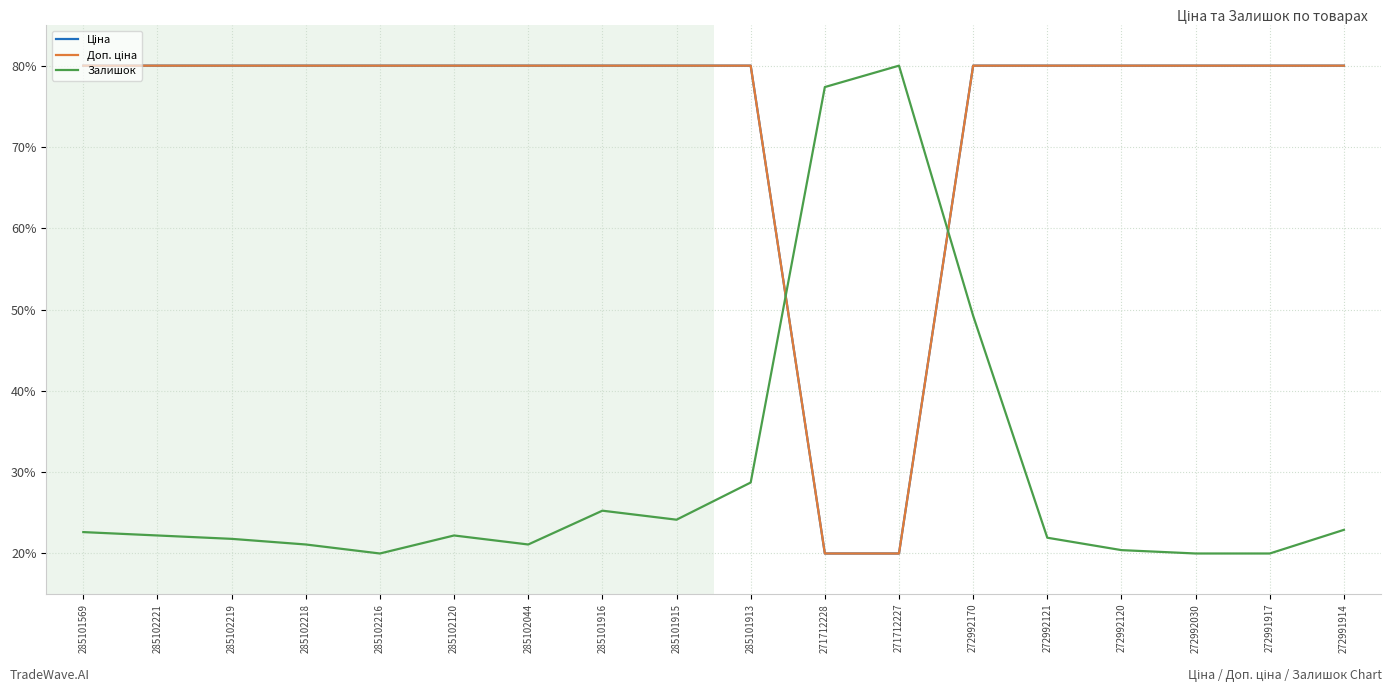

Does the chart display data point markers on the line(s)?

No